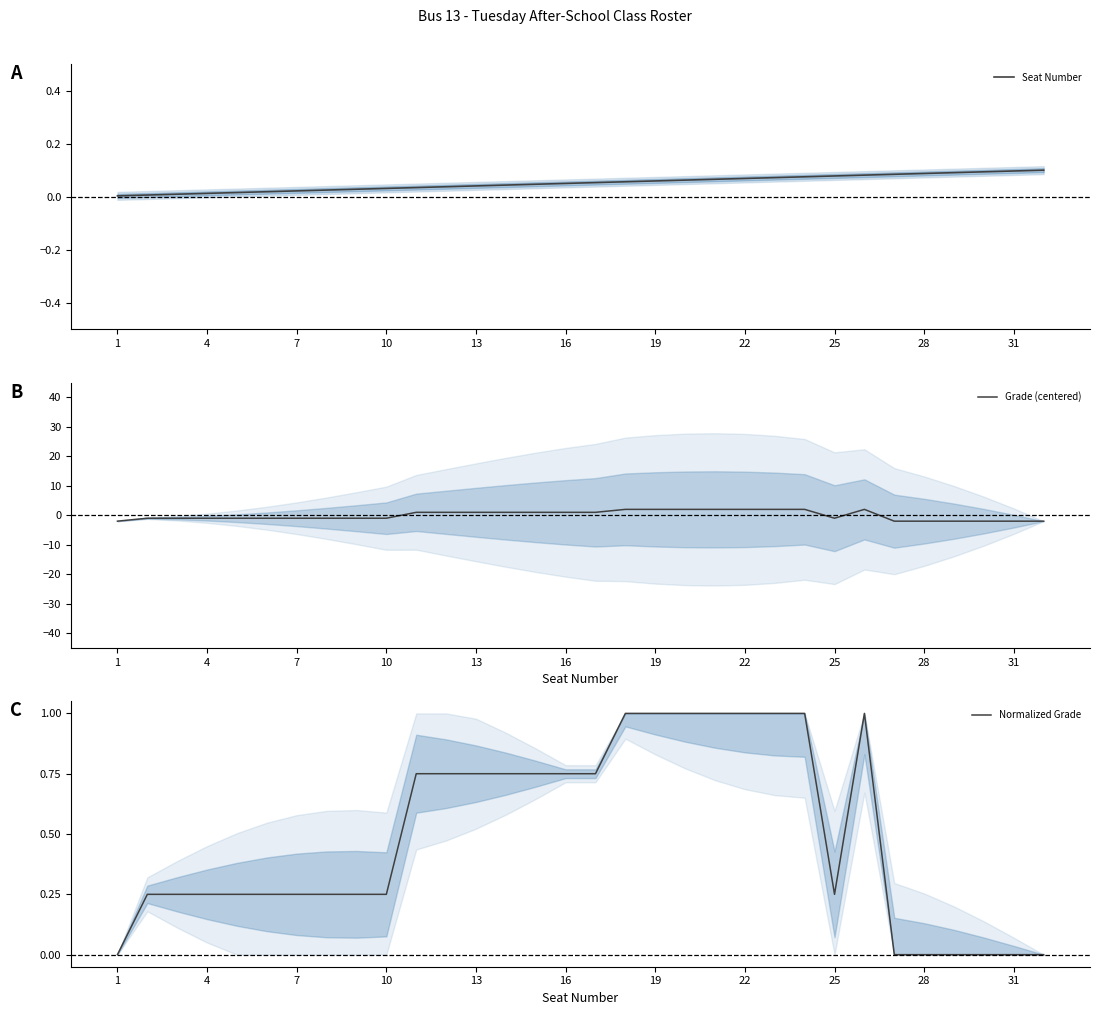

The Grade (centered) series shows -2.0 at 28. True or false?

True